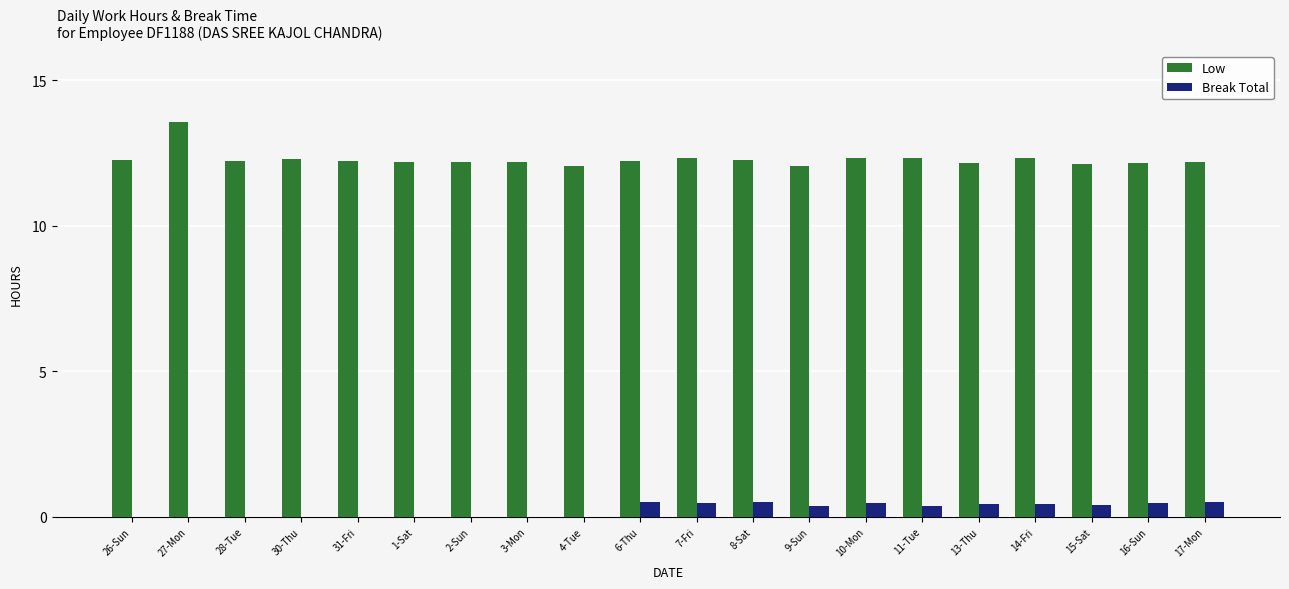

What is the sum of all Break Total values?

4.9